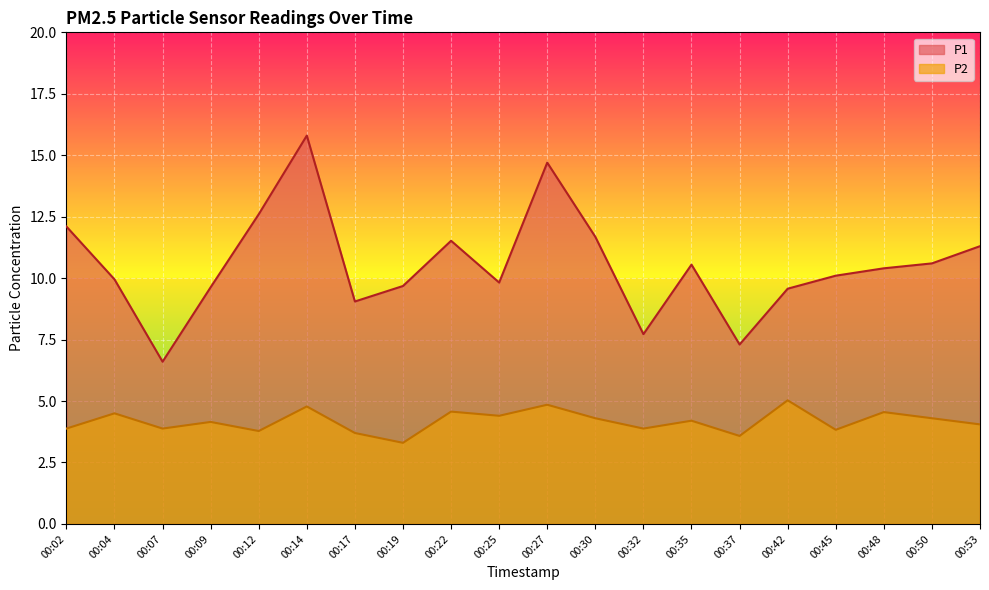

Reading left to right, list all the values displayed in this chart.

P1: 00:02=12.1	00:04=9.9	00:07=6.6	00:09=9.6	00:12=12.6	00:14=15.8	00:17=9.1	00:19=9.7	00:22=11.5	00:25=9.8	00:27=14.7	00:30=11.7	00:32=7.7	00:35=10.6	00:37=7.3	00:42=9.6	00:45=10.1	00:48=10.4	00:50=10.6	00:53=11.3
P2: 00:02=3.9	00:04=4.5	00:07=3.9	00:09=4.2	00:12=3.8	00:14=4.8	00:17=3.7	00:19=3.3	00:22=4.6	00:25=4.4	00:27=4.8	00:30=4.3	00:32=3.9	00:35=4.2	00:37=3.6	00:42=5.0	00:45=3.8	00:48=4.5	00:50=4.3	00:53=4.0